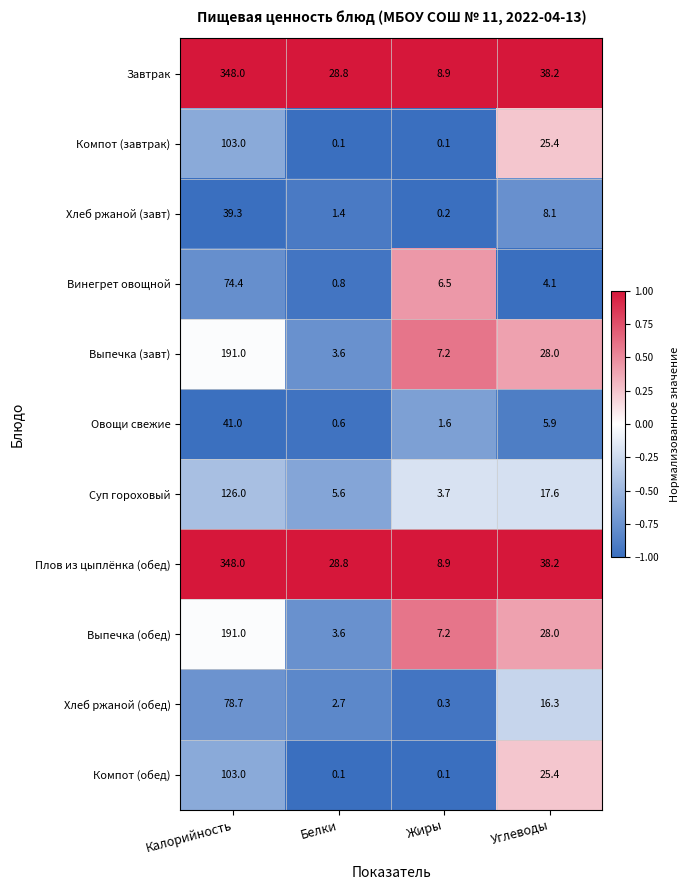

How many data points does each series have?

4